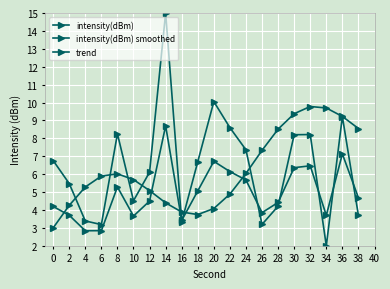

Which category has the highest value in the intensity(dBm) smoothed series?

14